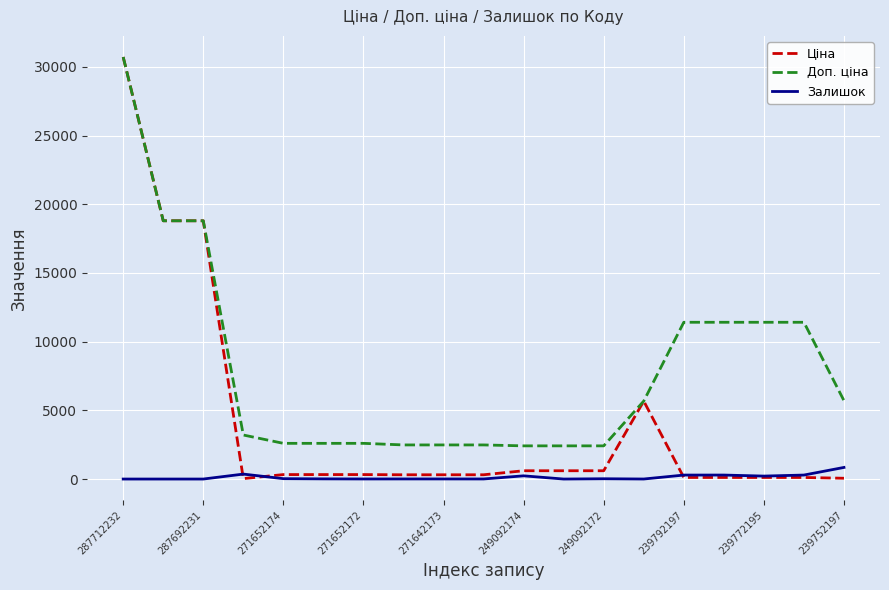

Which series has the largest range (max minus min)?

Ціна